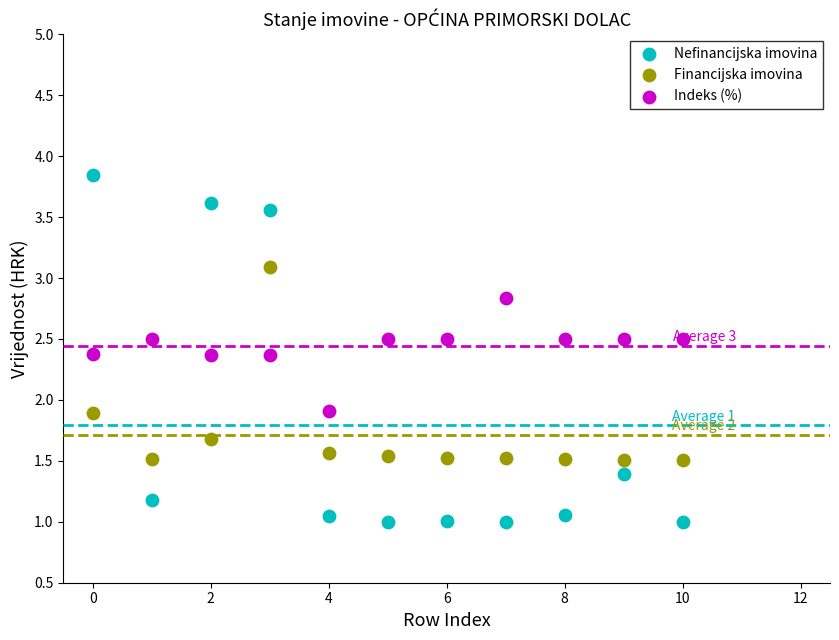

What are all the series names shown in the legend?

Nefinancijska imovina, Financijska imovina, Indeks (%)